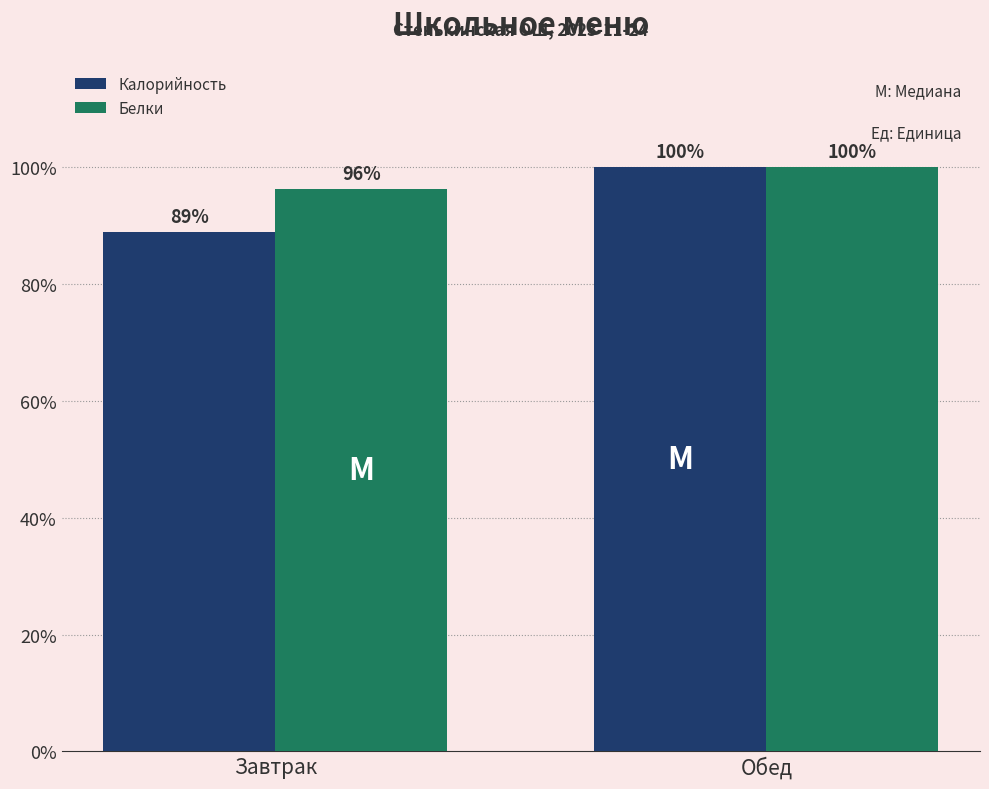

What are all the series names shown in the legend?

Калорийность, Белки